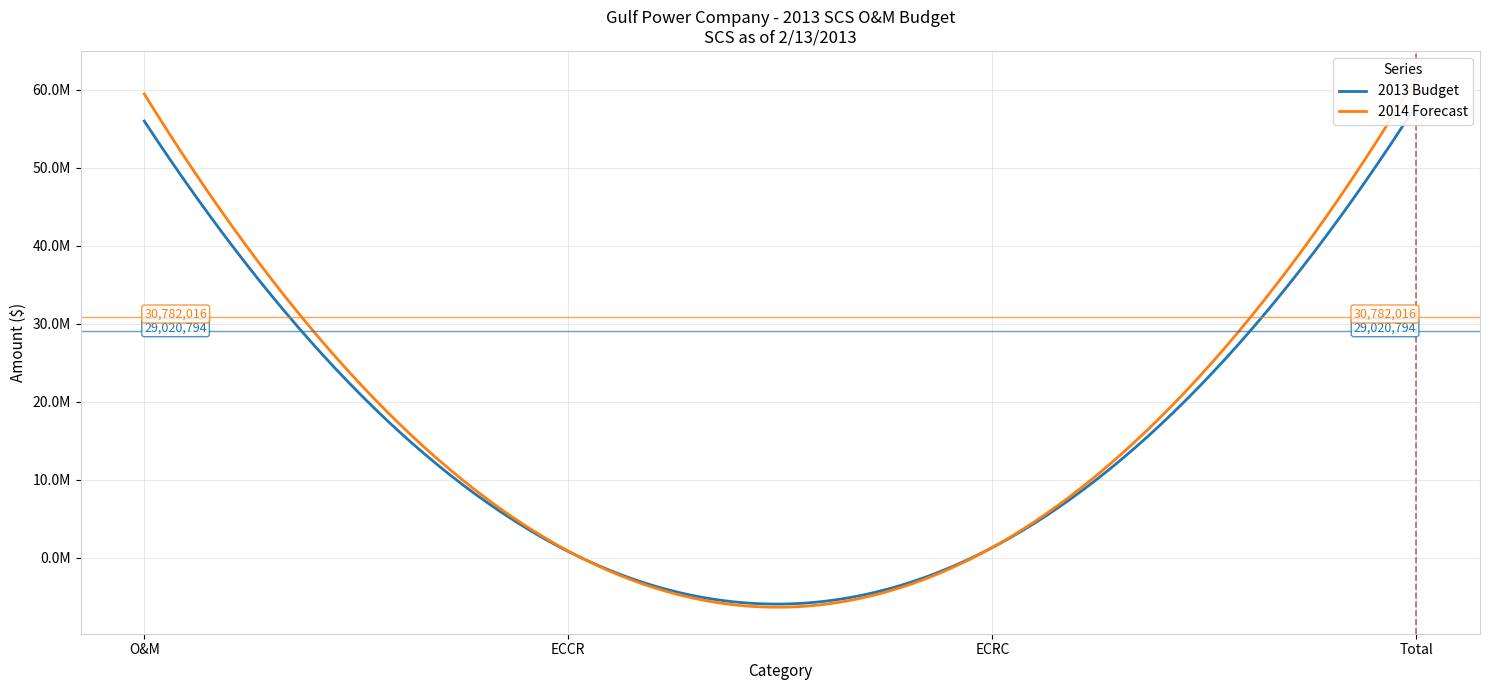

True or false: 2014 Forecast and 2013 Budget intersect in this chart.

False